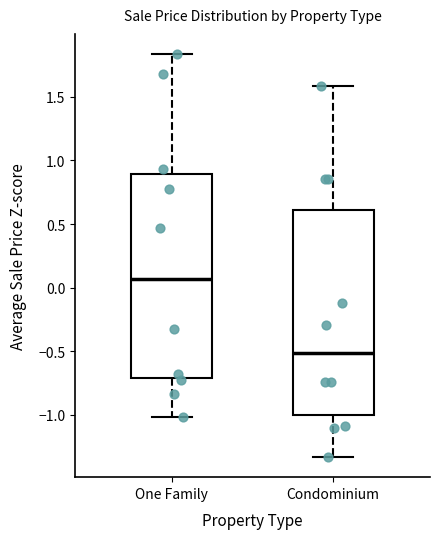

Reading left to right, read every box against the y-axis: the position of its median line, the range the box covers, and the ends of its whiskers. The values are not printed on the chart, so give them approximately, as read against the axis.

One Family: median 0.05, box -0.70 to 0.90, whiskers -1.00 to 1.85
Condominium: median -0.50, box -1.00 to 0.60, whiskers -1.35 to 1.60